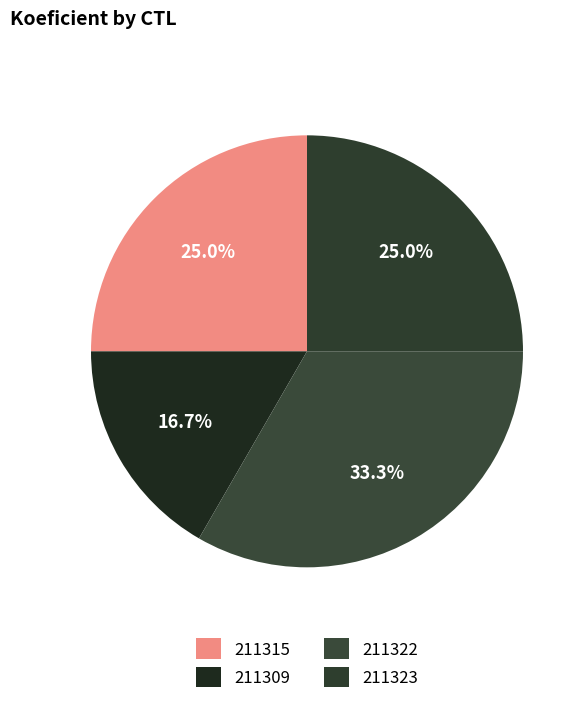

Rank the categories by value from highest to lowest.

211322, 211315, 211323, 211309